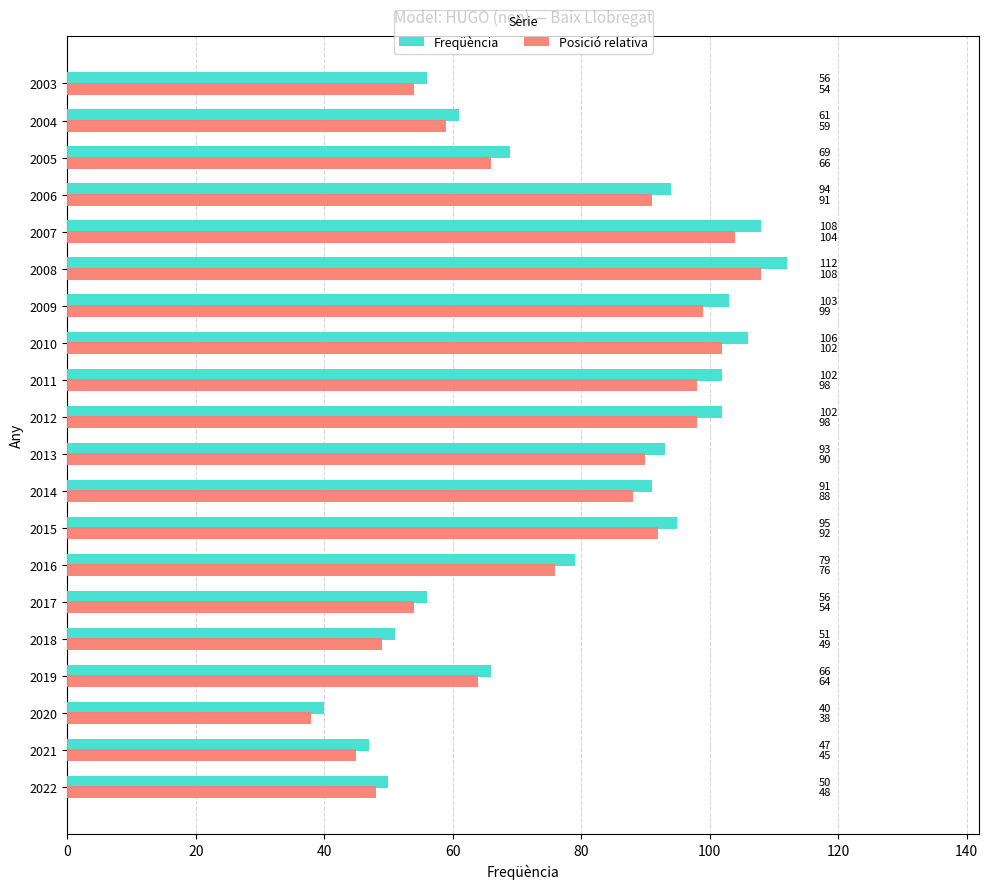

Where is Freqüència nearest to the value 76?

2016